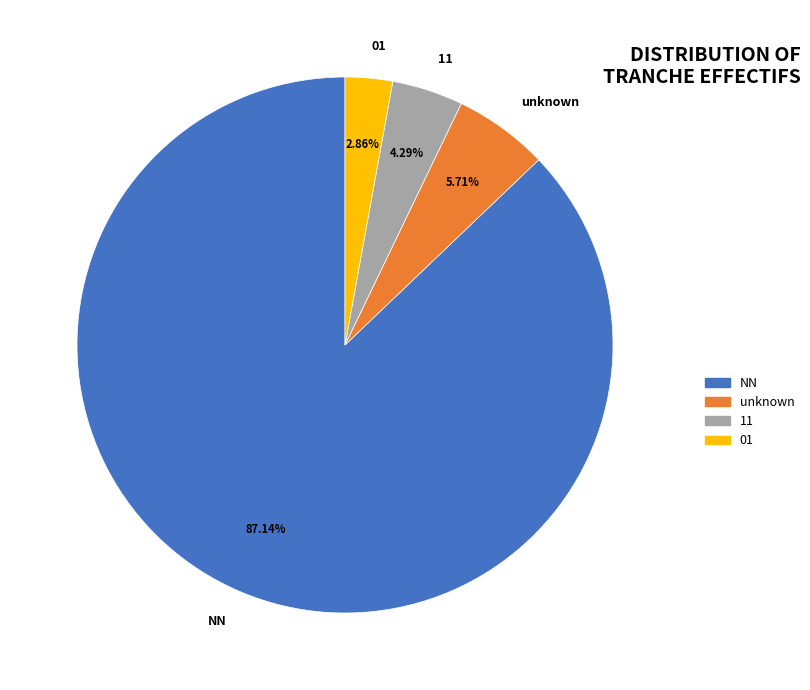

Is there a majority slice in this chart?

Yes